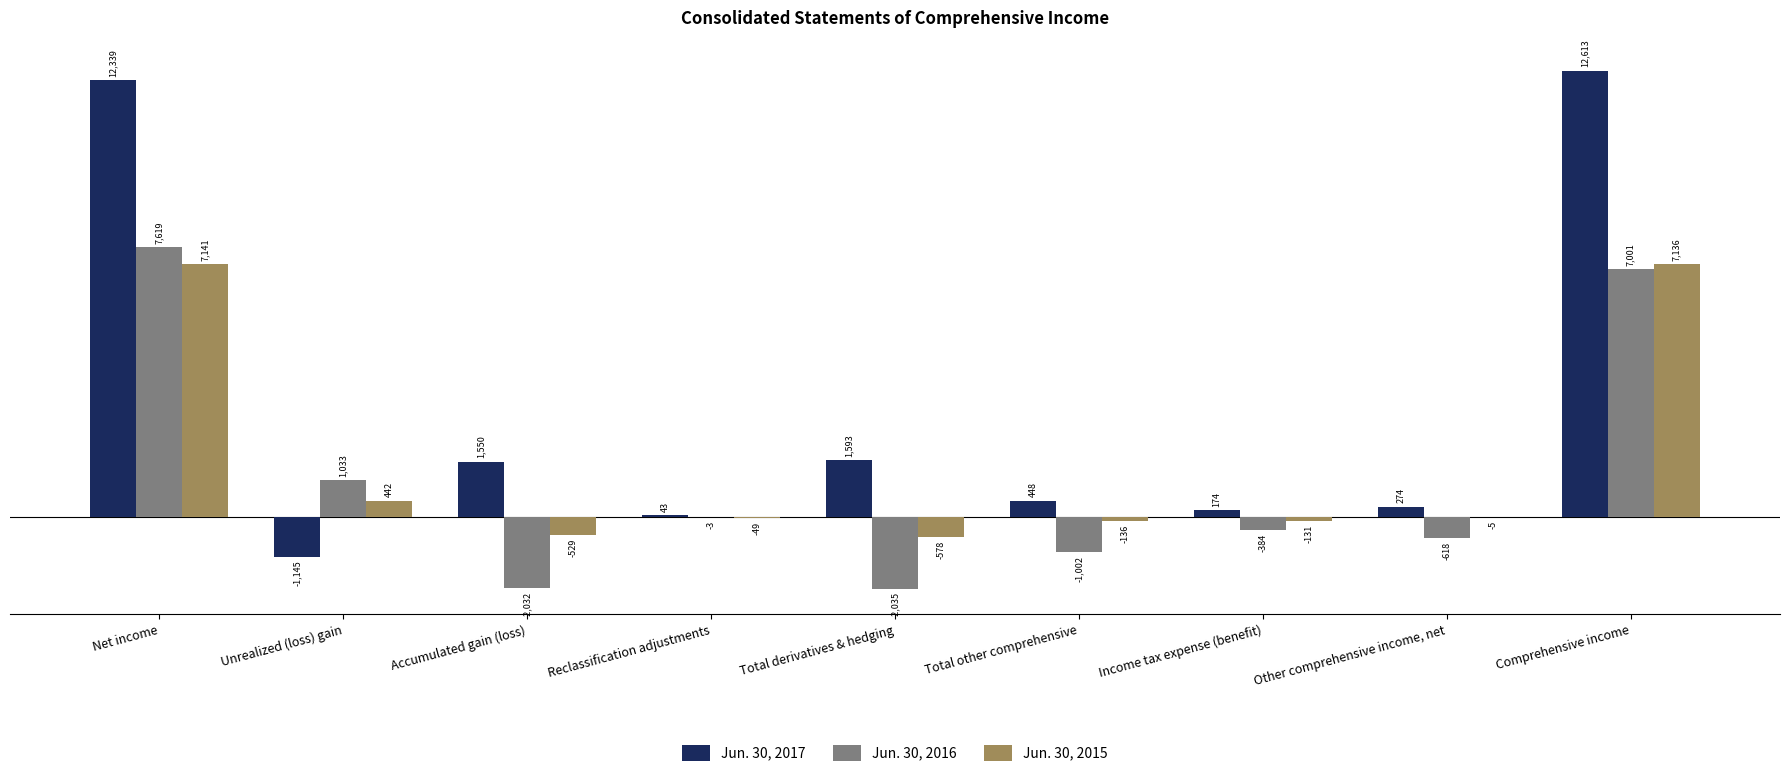

How many series are shown in this chart?

3